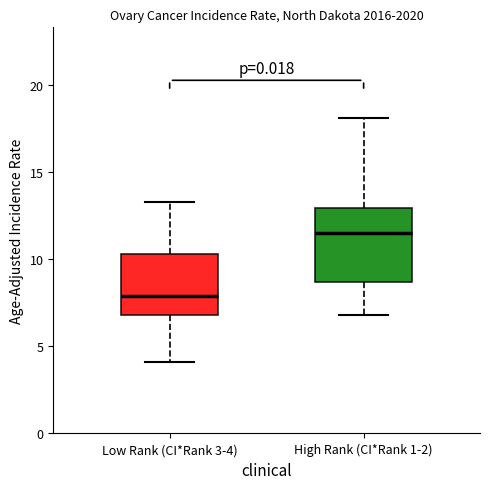

Reading left to right, transcribe this box plot: for each box, give where its median line is, the range the box spans, and where its two whiskers end, as read against the y-axis. The values are not printed on the chart, so give them approximately, as read against the axis.

Low Rank (CI*Rank 3-4): median 8.0, box 7.0 to 10.5, whiskers 4.0 to 13.5
High Rank (CI*Rank 1-2): median 11.5, box 8.5 to 13.0, whiskers 7.0 to 18.0